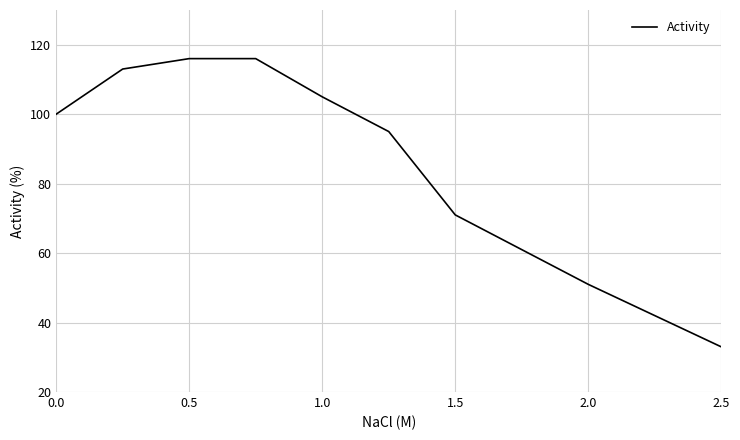

What is the difference between the second highest and minimum values?

83